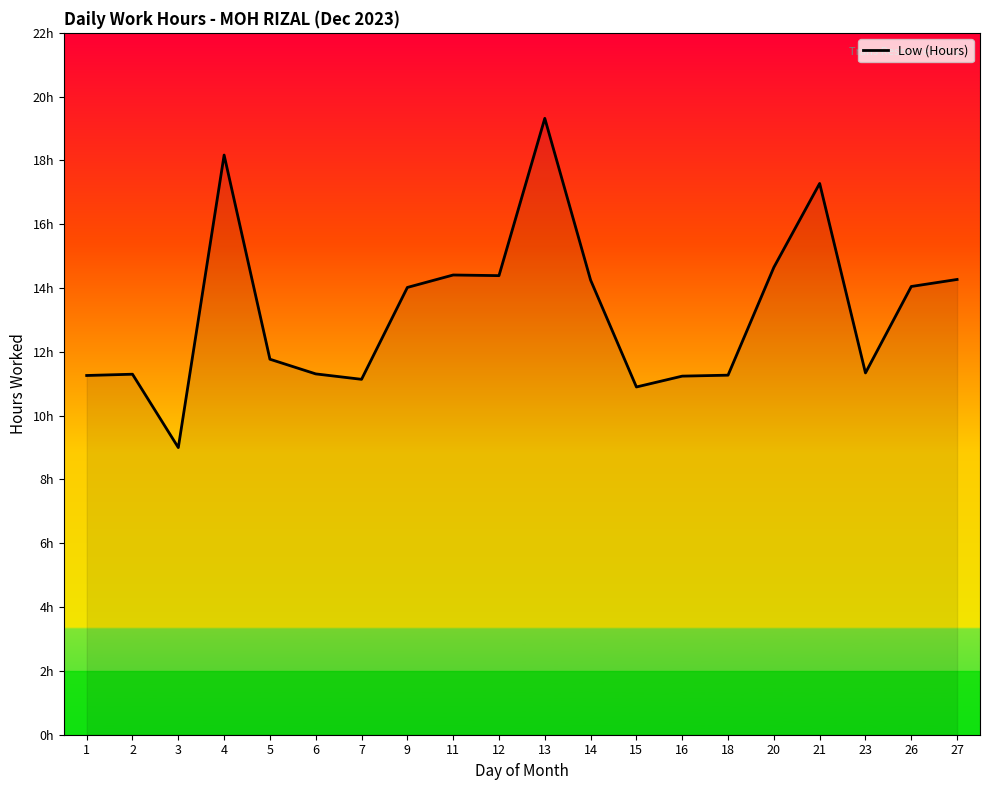

Count the number of values greater than 14.

10